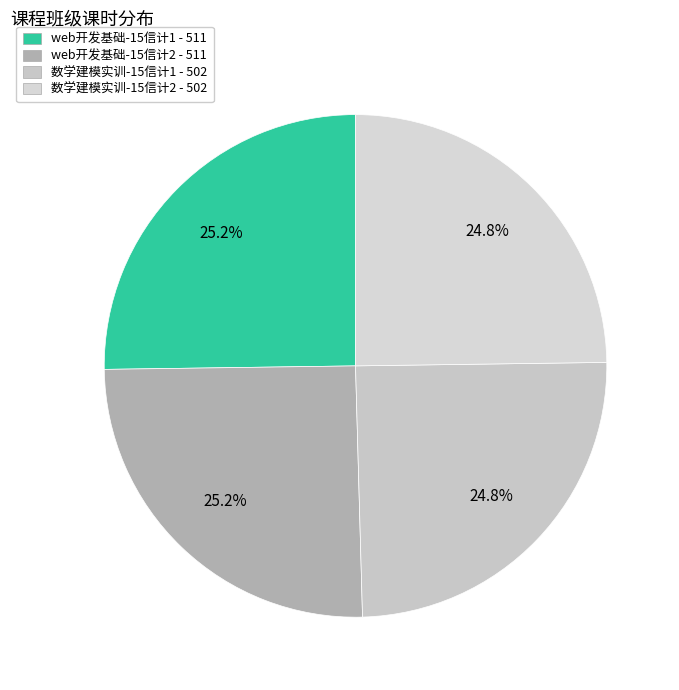

Which slice is the smallest?

数学建模实训-15信计1